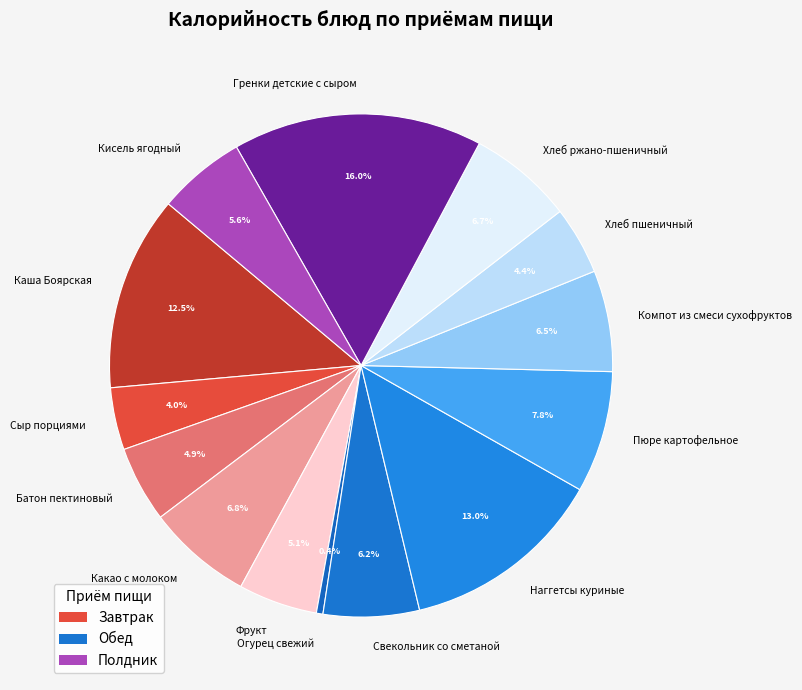

Is there a majority slice in this chart?

No